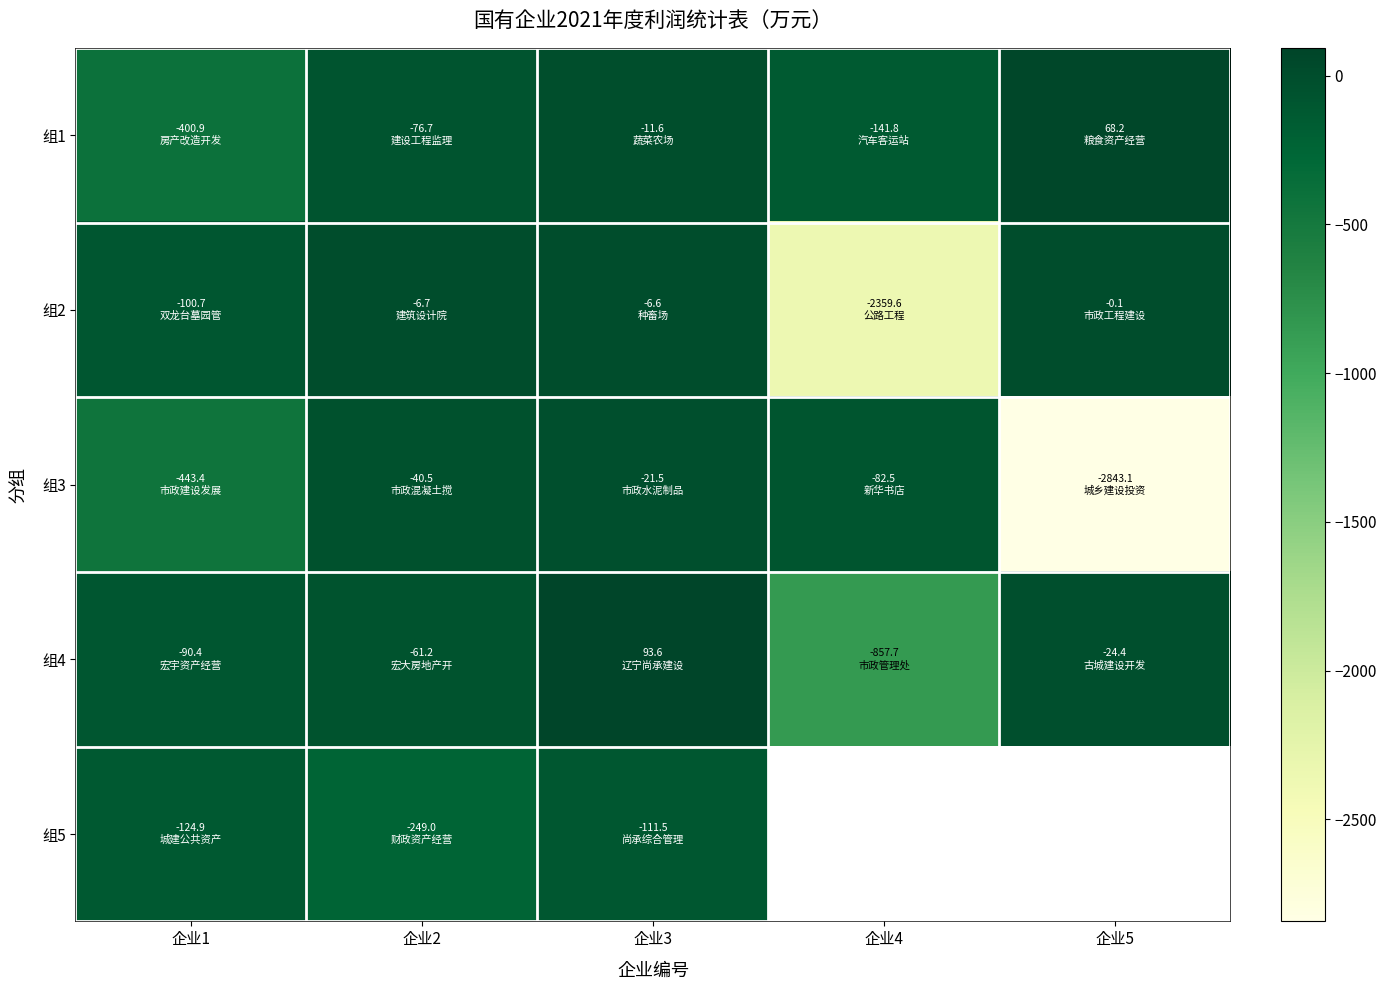

How many data points in 组5 are less than -111?

3